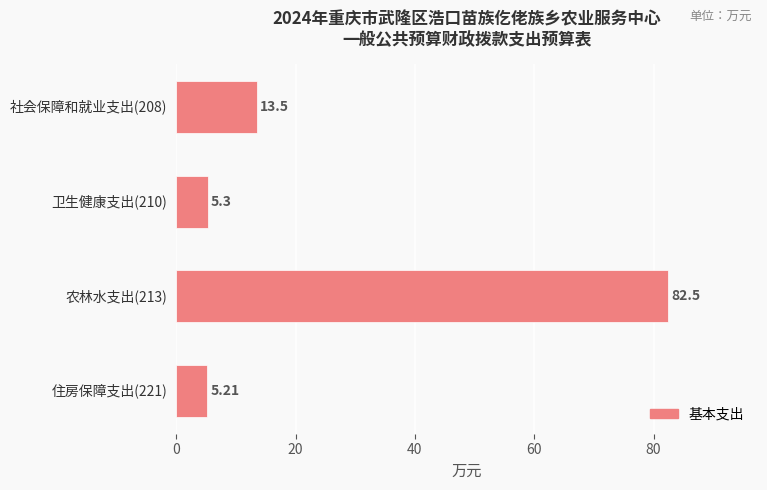

What is the average value?

26.6